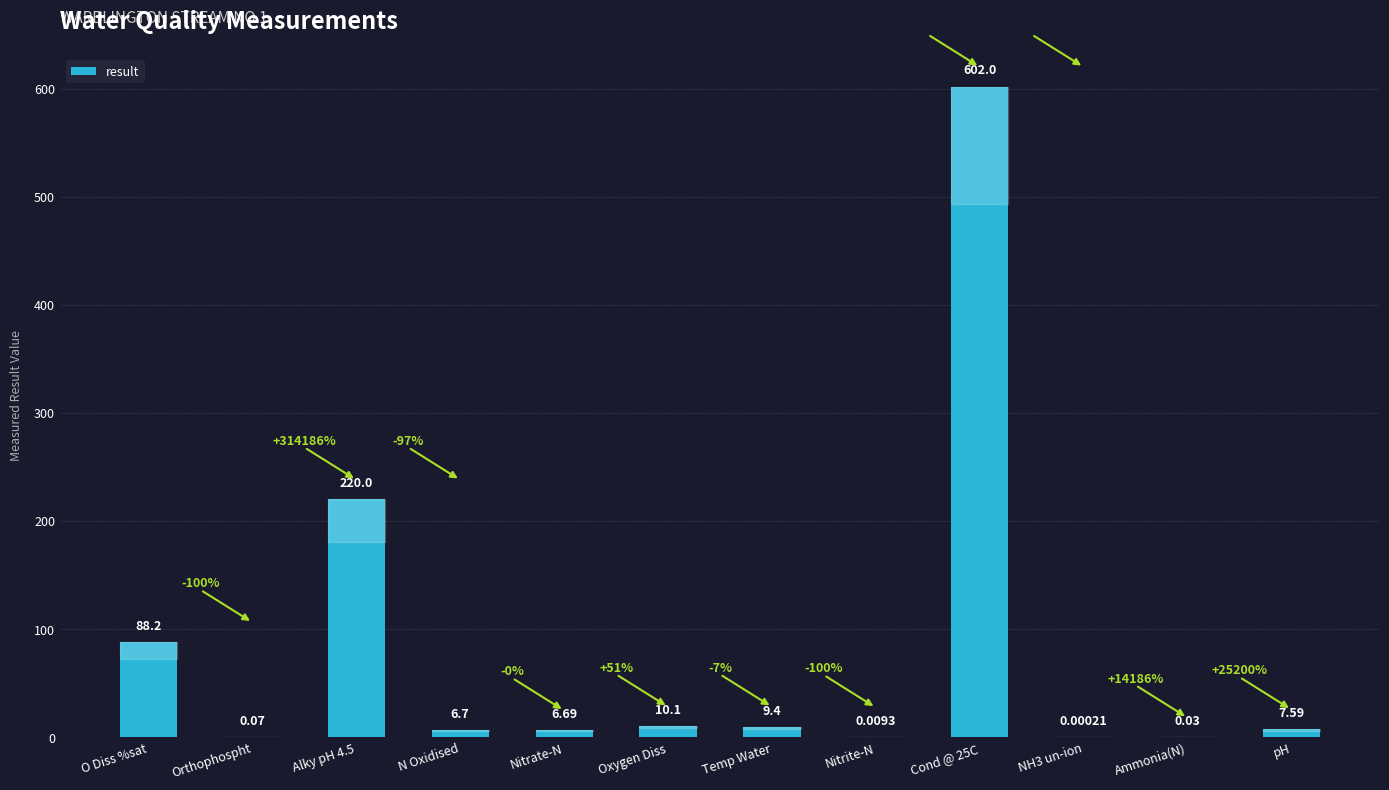

At which label does the data first exceed 7?

O Diss %sat